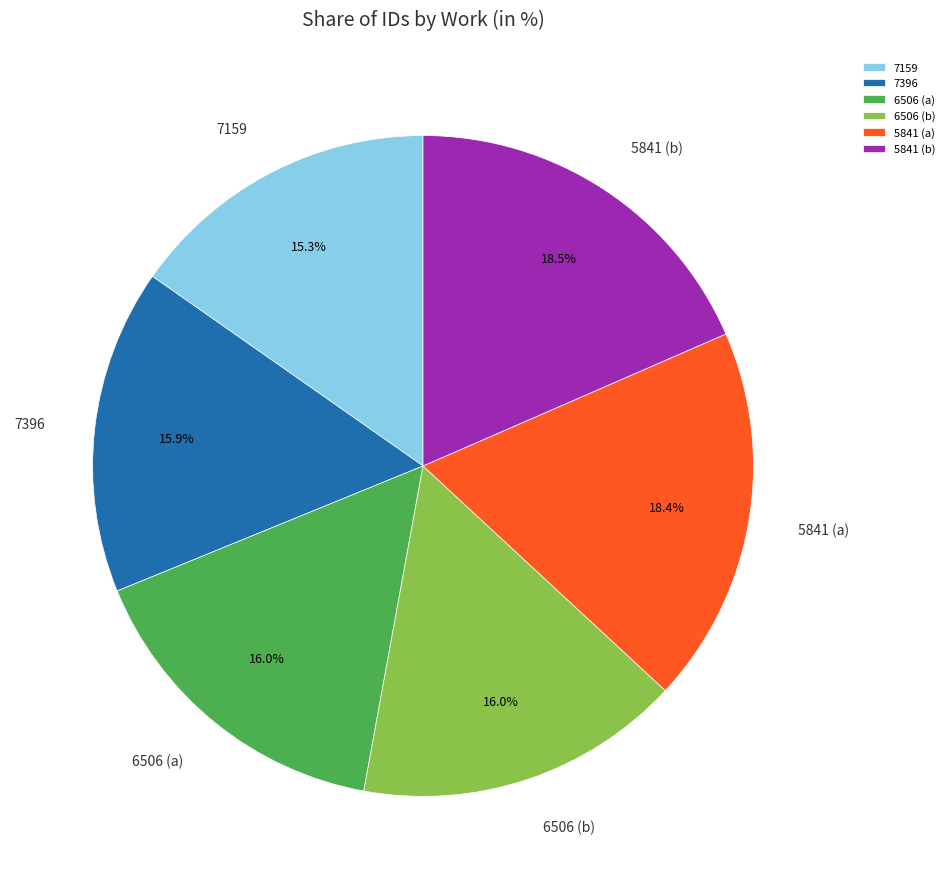

How many segments does this pie chart have?

6